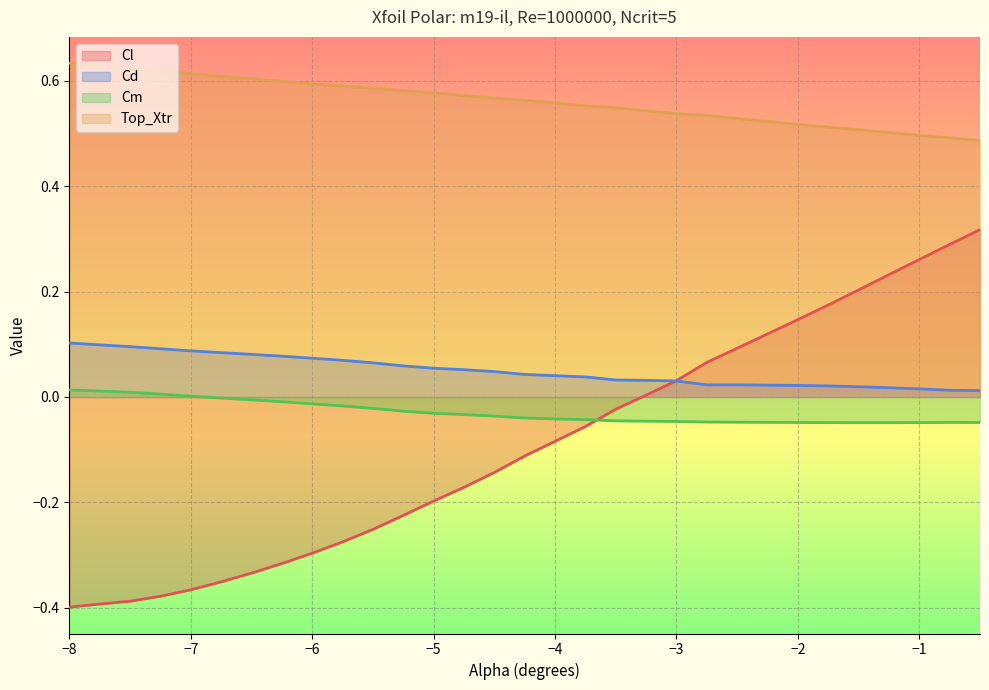

What is the total value across all series at −5?

0.4